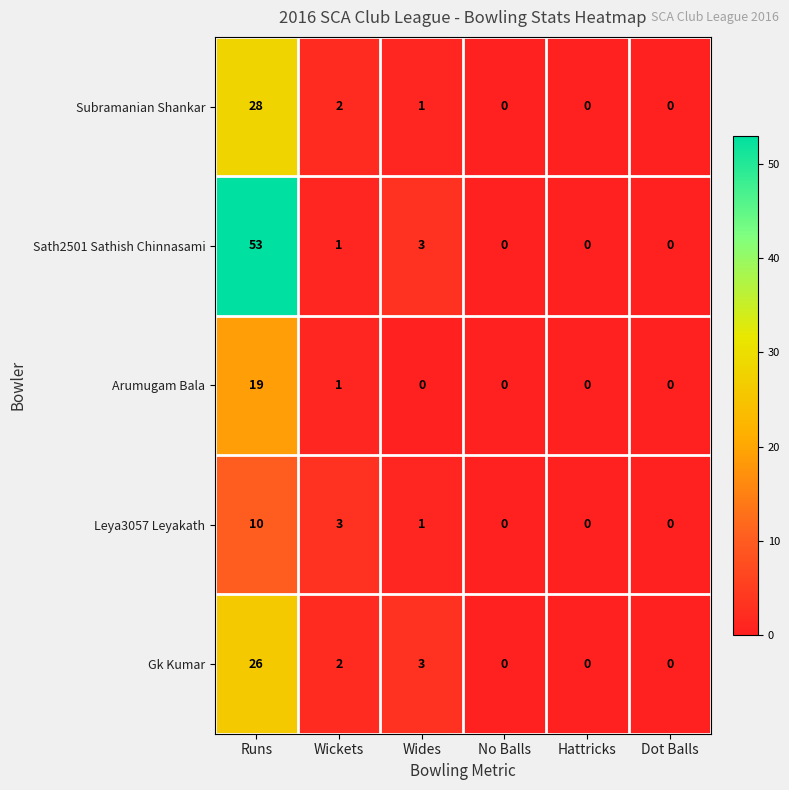

How many data points does each series have?

6